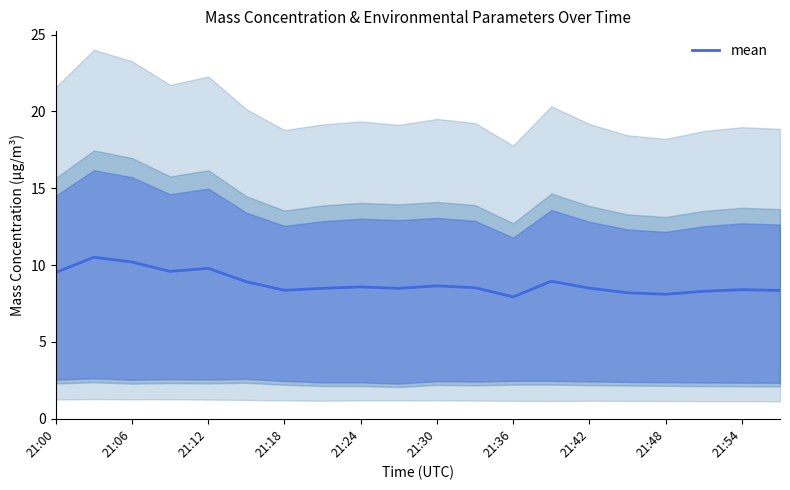

How many values exceed 8?

19